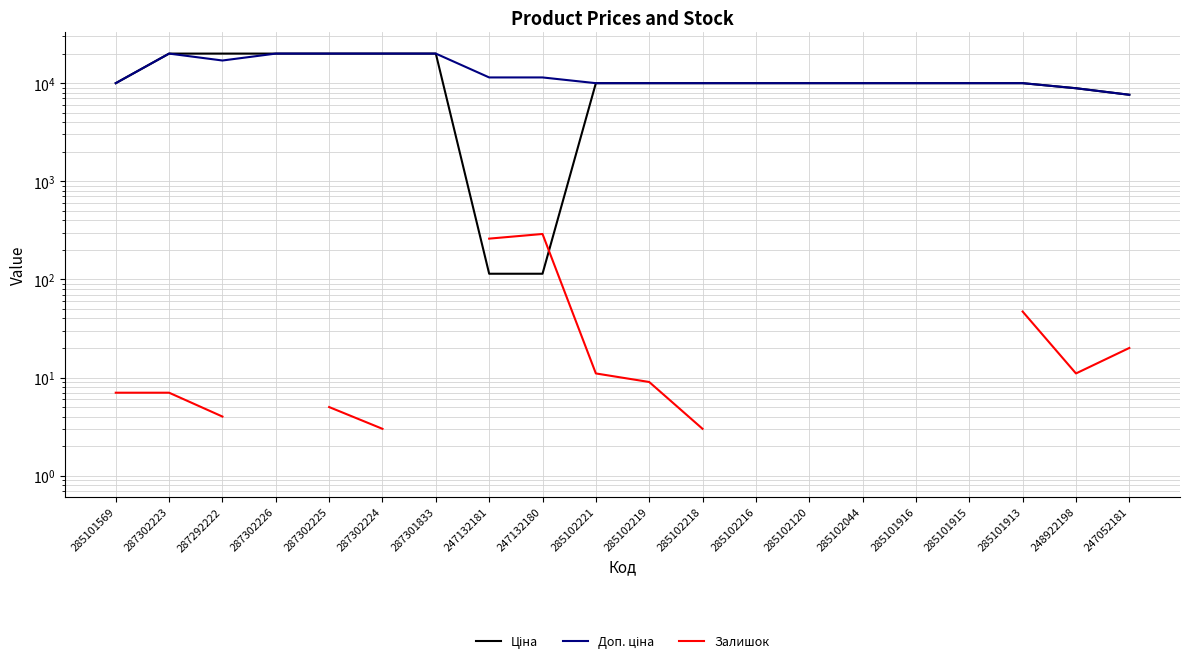

Which category has the lowest value in the Доп. ціна series?

247052181